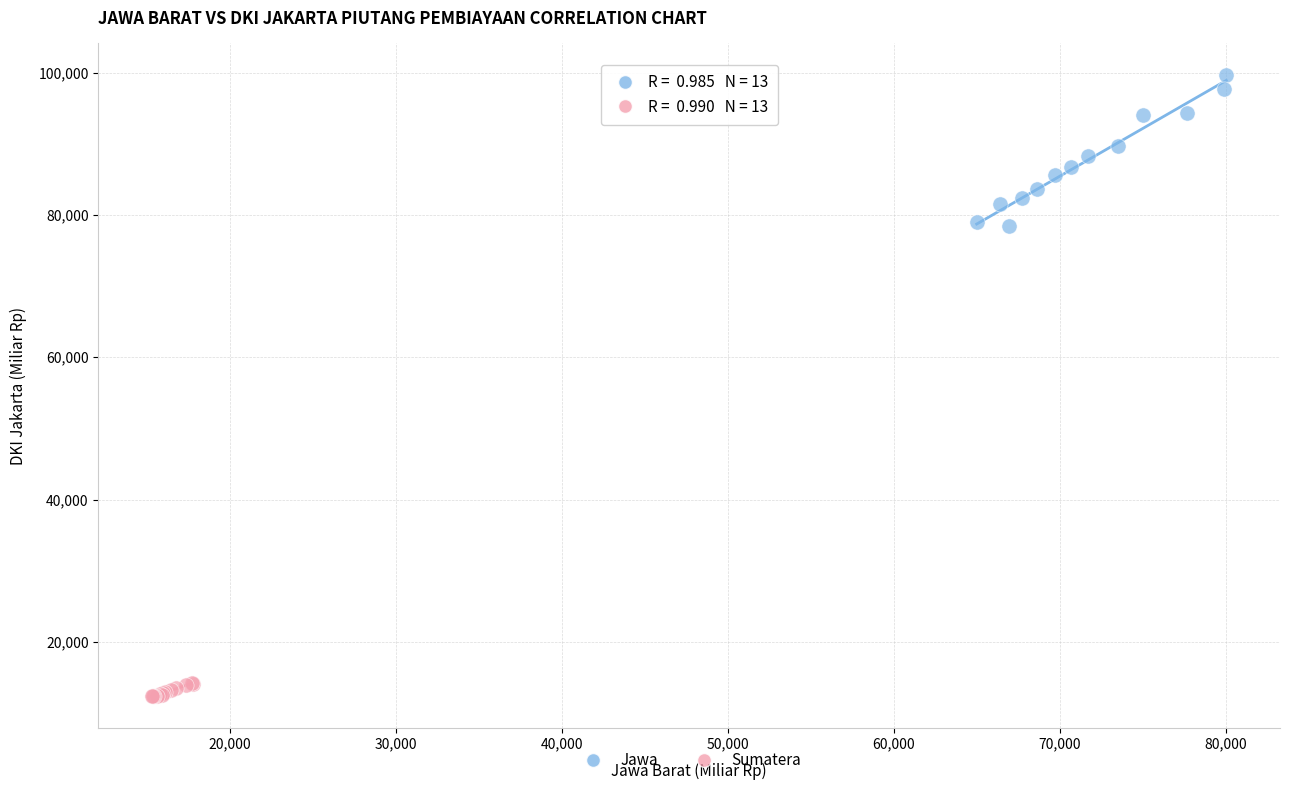

Which series has the widest spread of Y values?

Jawa